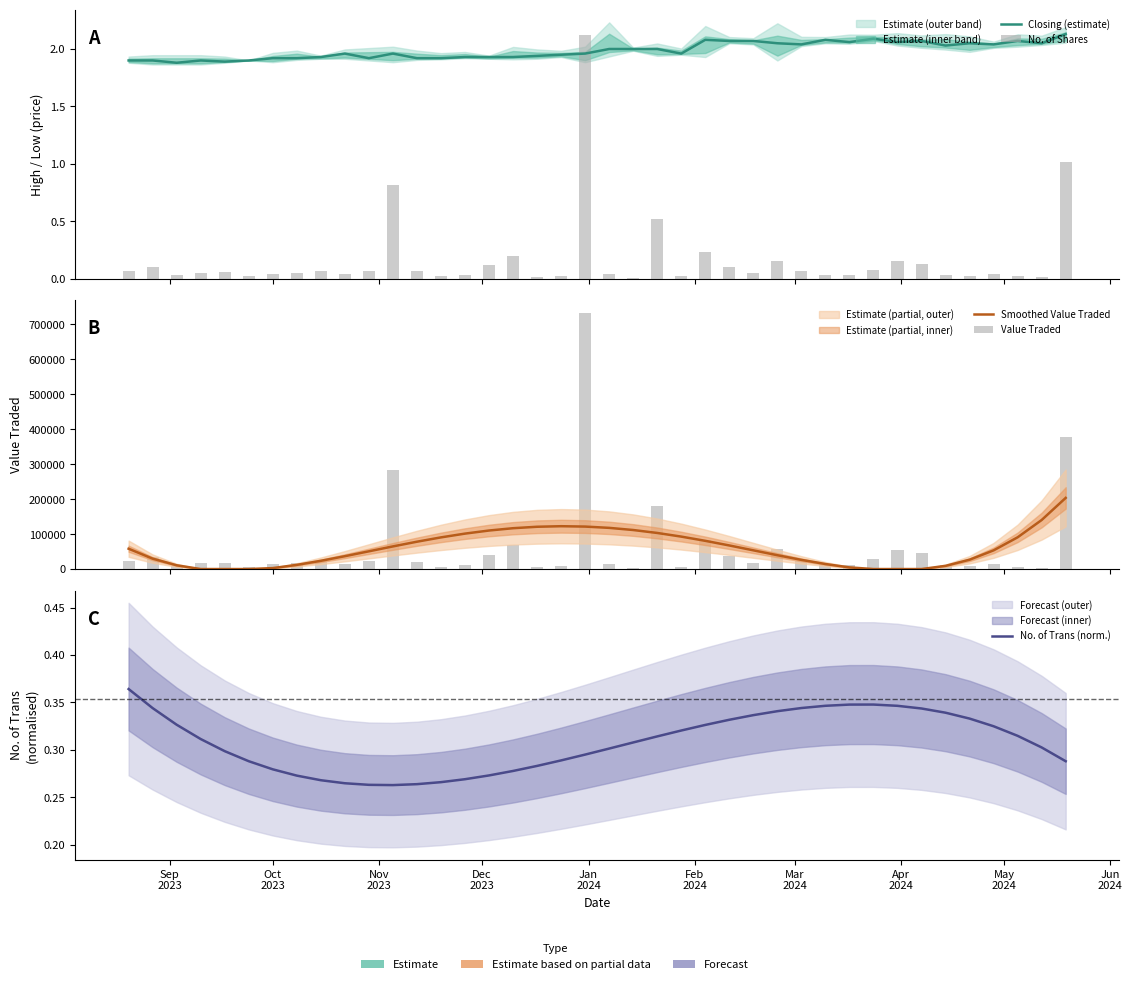

Is the value of No. of Trans (norm.) at Nov
2023 greater than the value of Value Traded at 37?

No